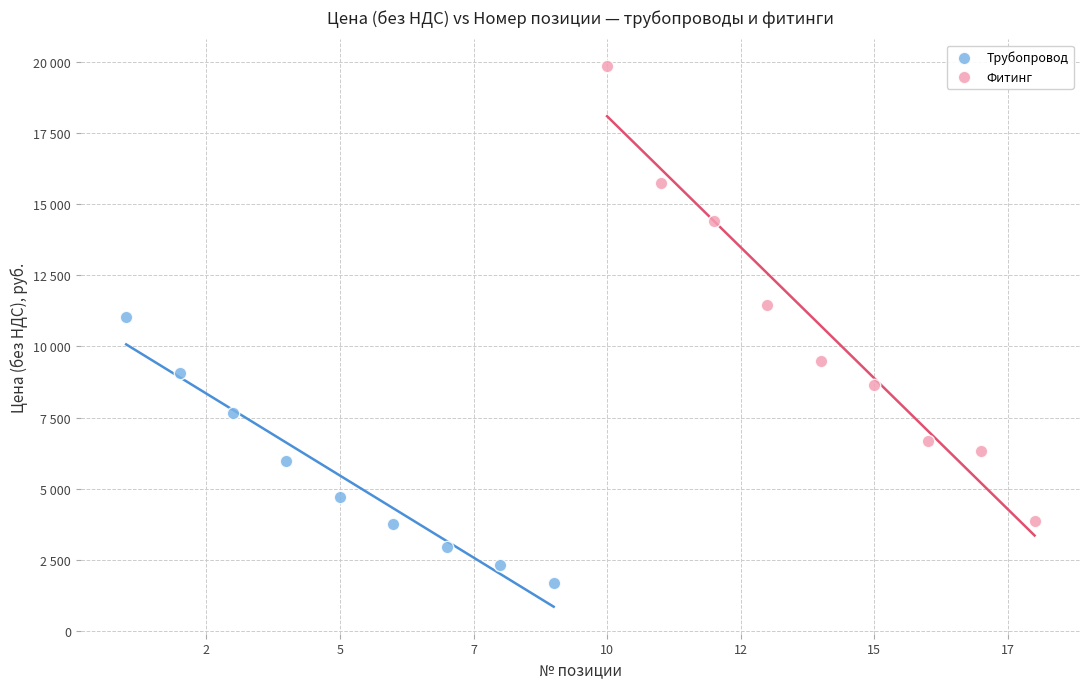

What are all the series names shown in the legend?

Трубопровод, Фитинг